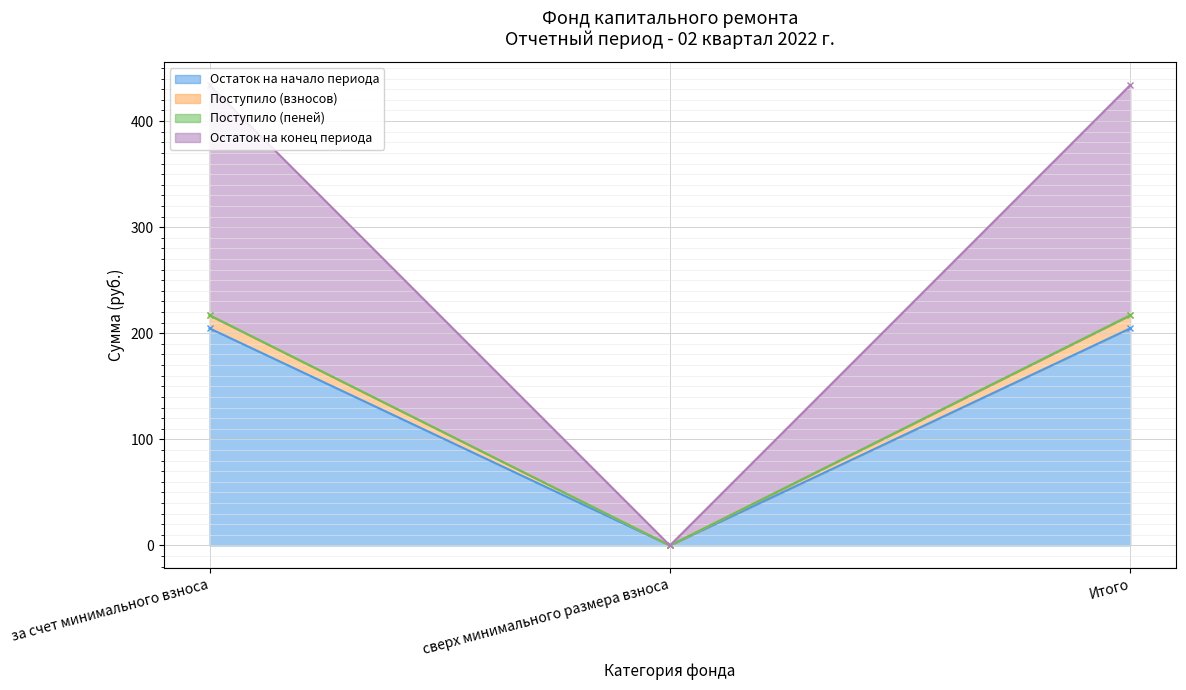

What is the spread (max minus min) of values at за счет минимального взноса?

229.3